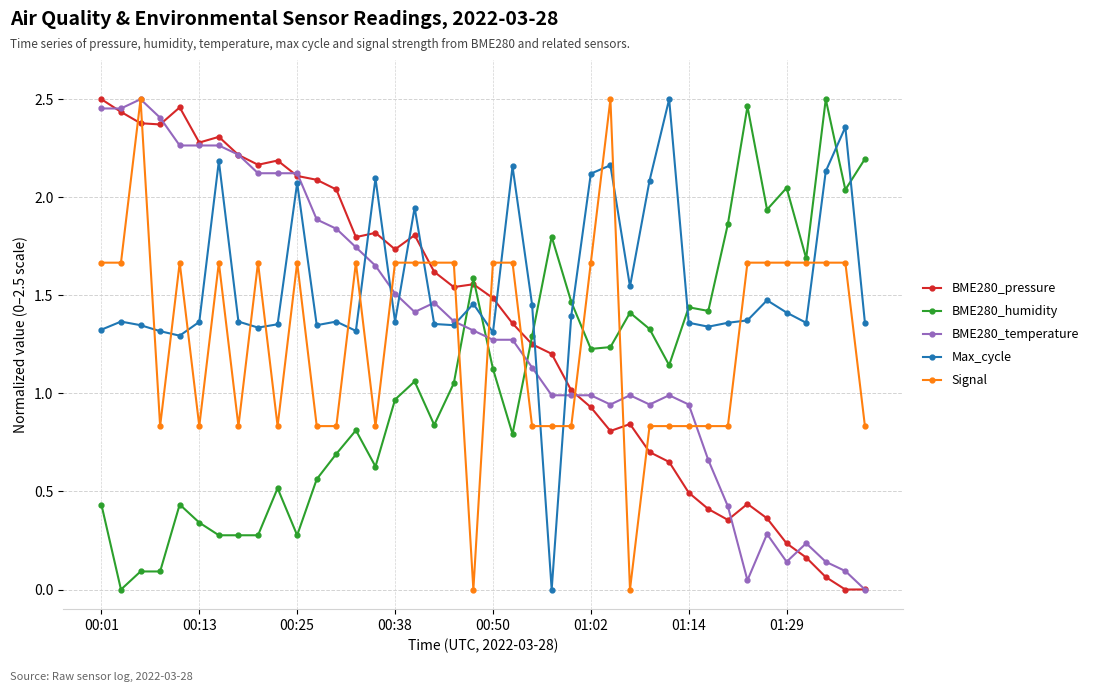

True or false: BME280_temperature has more than 2 interior local peaks.

True